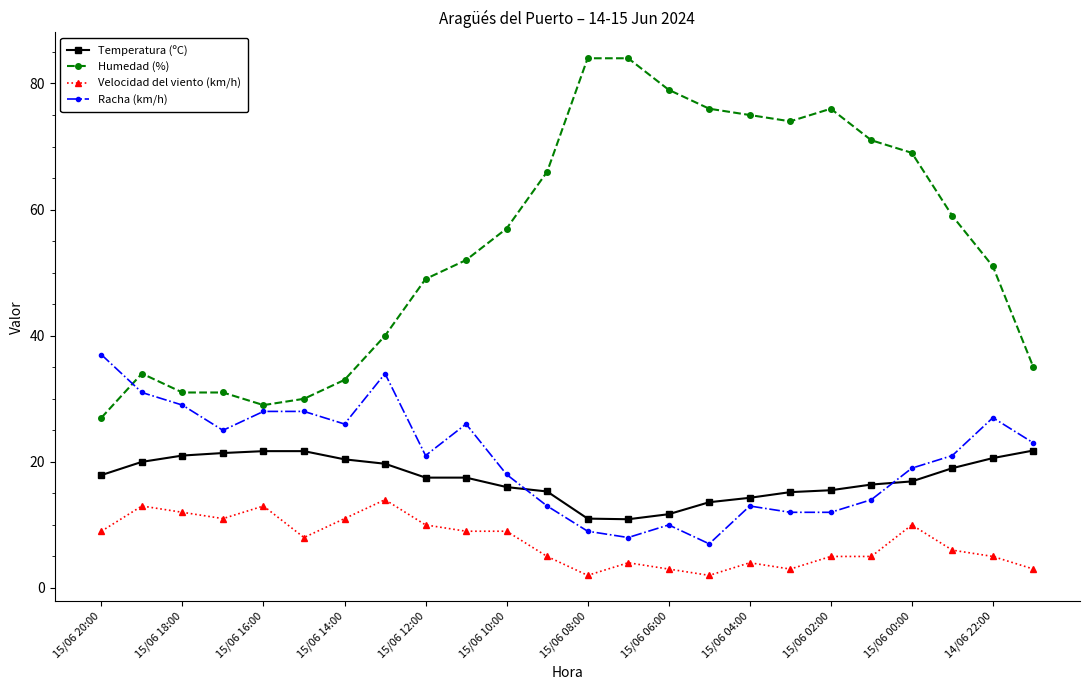

What are all the series names shown in the legend?

Temperatura (ºC), Humedad (%), Velocidad del viento (km/h), Racha (km/h)